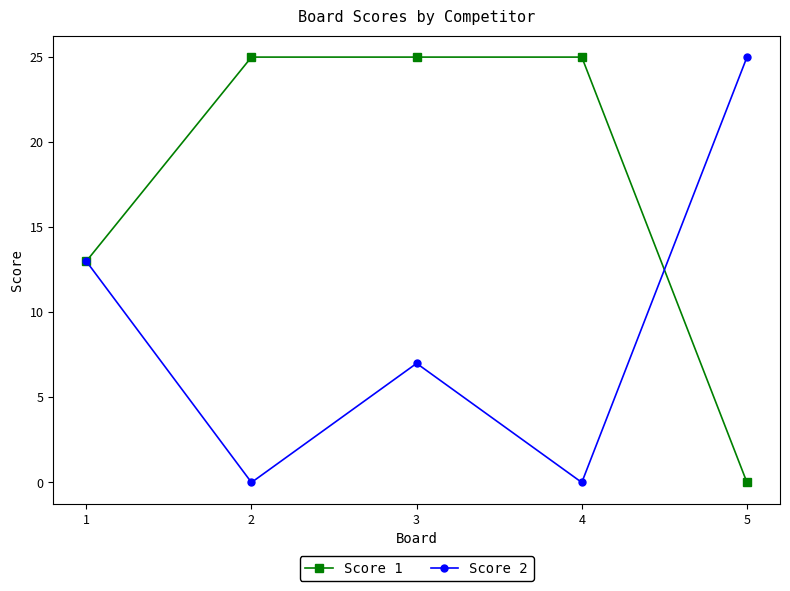

How many positive values does the Score 1 series have?

4